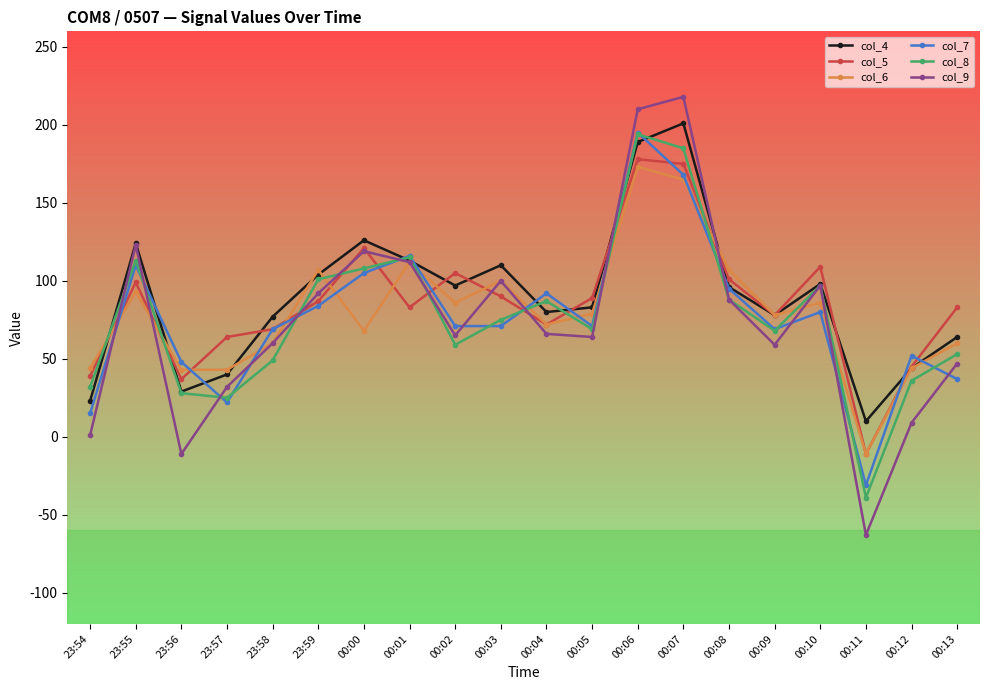

What is the total value across all series at 00:07?

1112